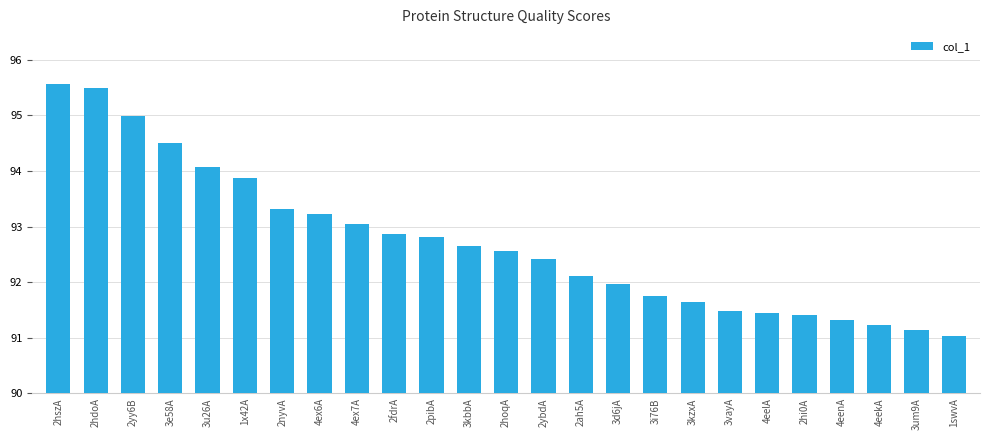

Where is the data nearest to the value 93?

4ex7A